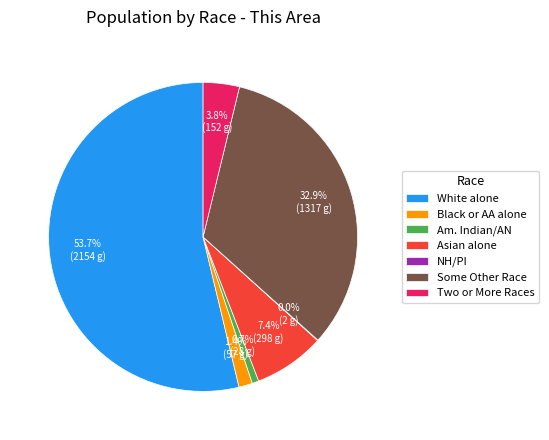

Do Am. Indian/AN and Black or AA alone together represent more than half of the pie?

No